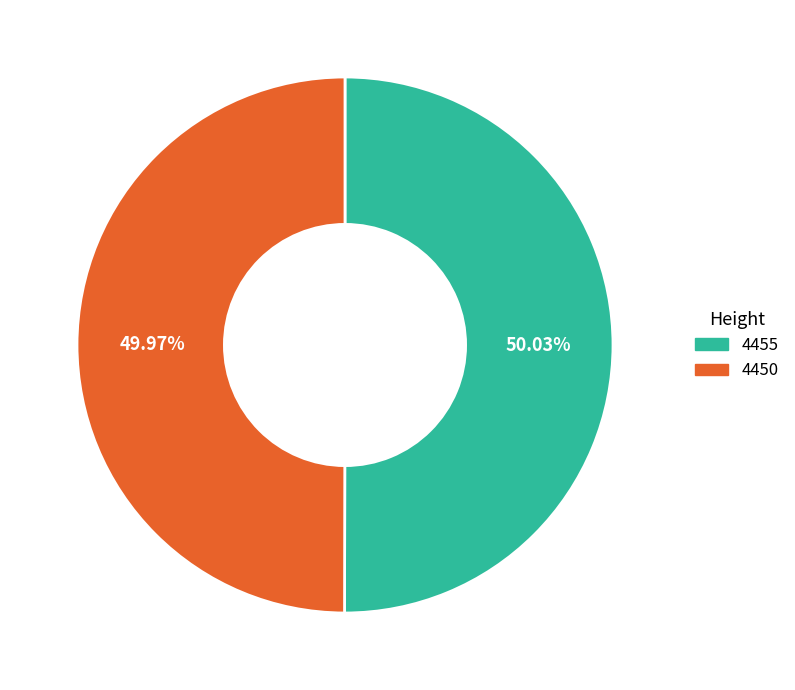

Is it true that 4450 is 50% of the pie?

True